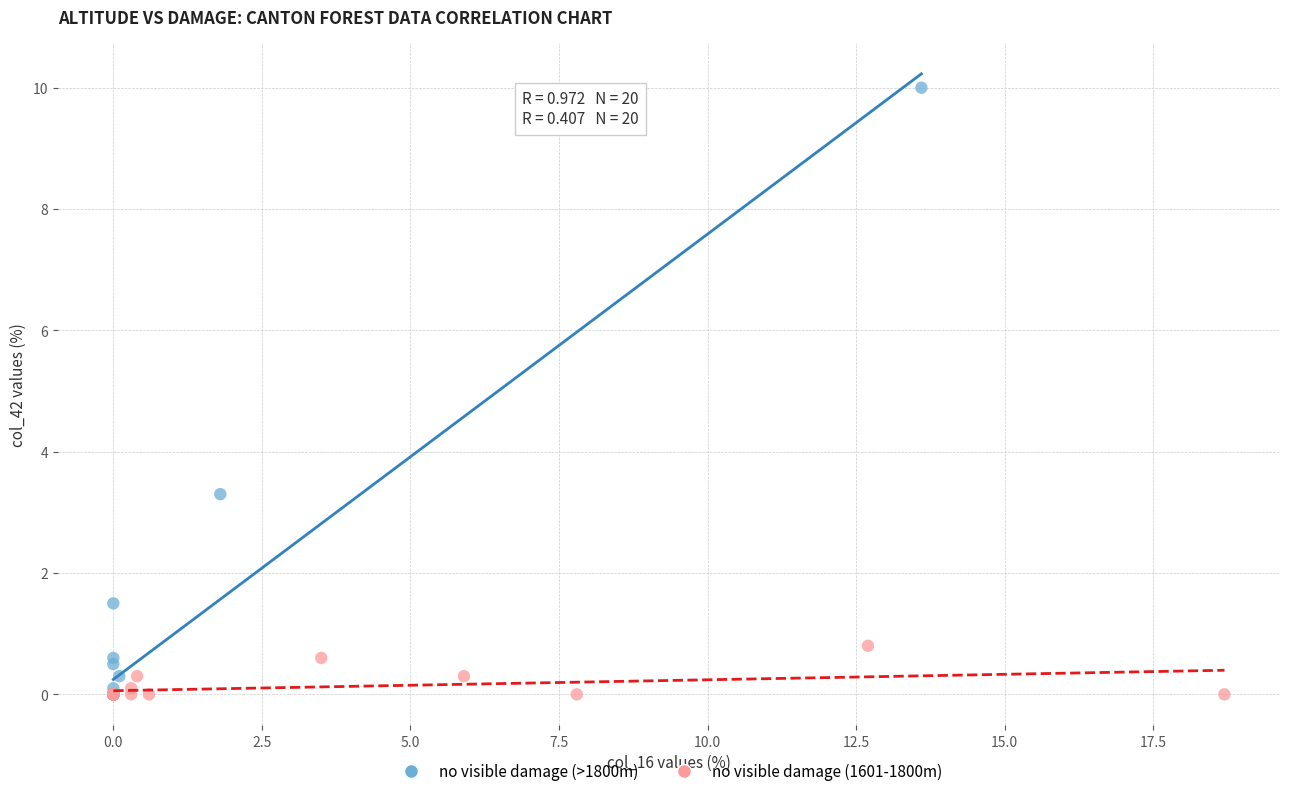

Which series reaches the maximum Y coordinate?

no visible damage (>1800m)